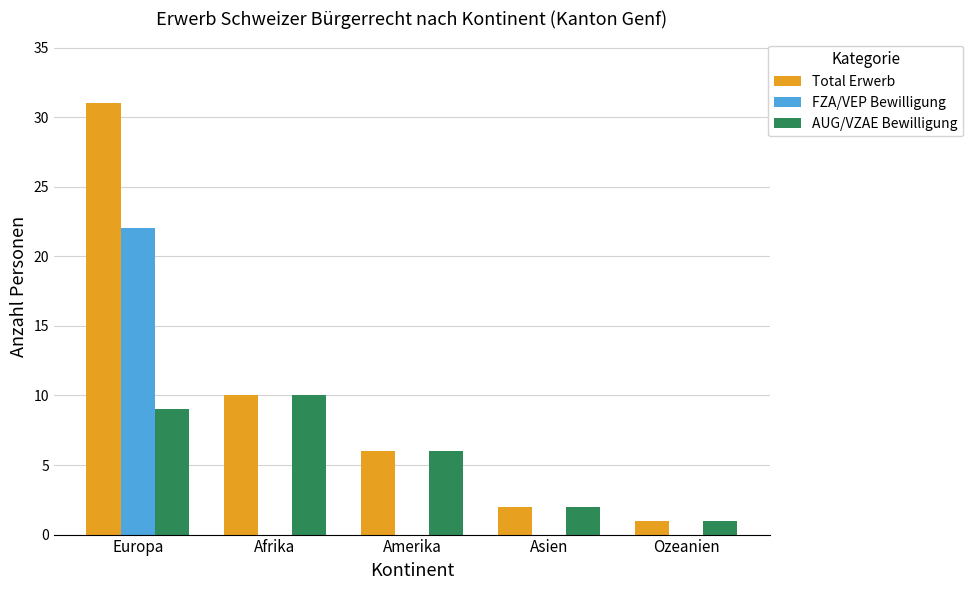

The value of AUG/VZAE Bewilligung at Amerika is 6. True or false?

True